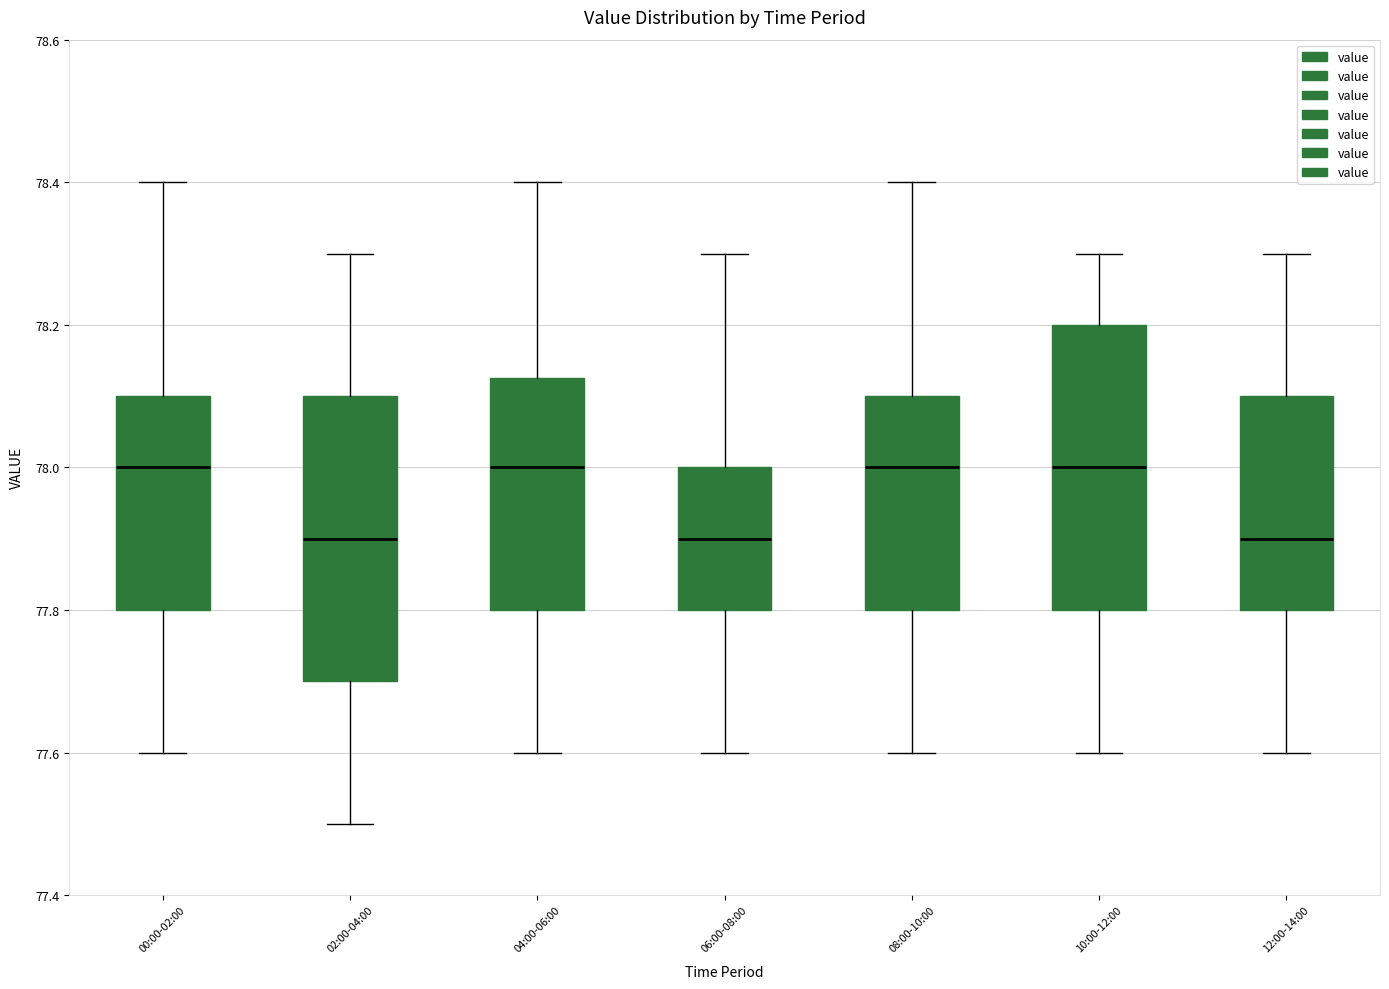

Where is the lower edge of the box for 10:00-12:00 on the y-axis? The values are not printed on the chart, so give them approximately, as read against the axis.

77.80